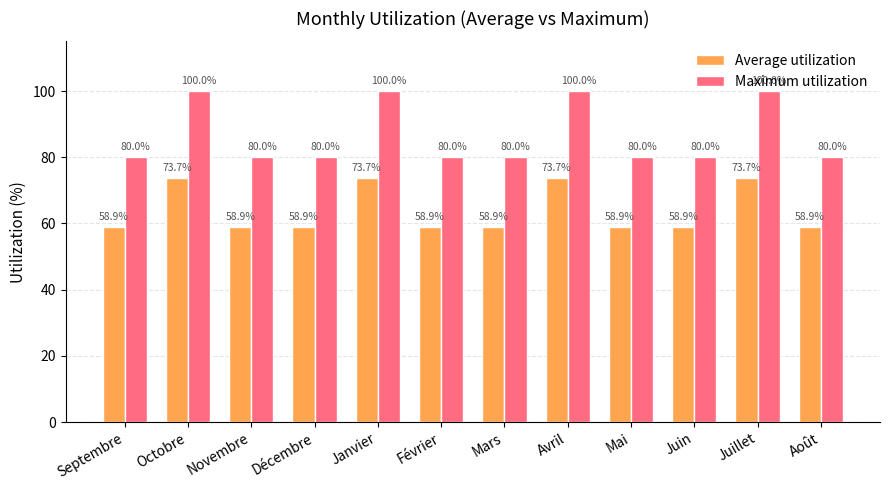

What is the total value across all series at Juillet?

173.7